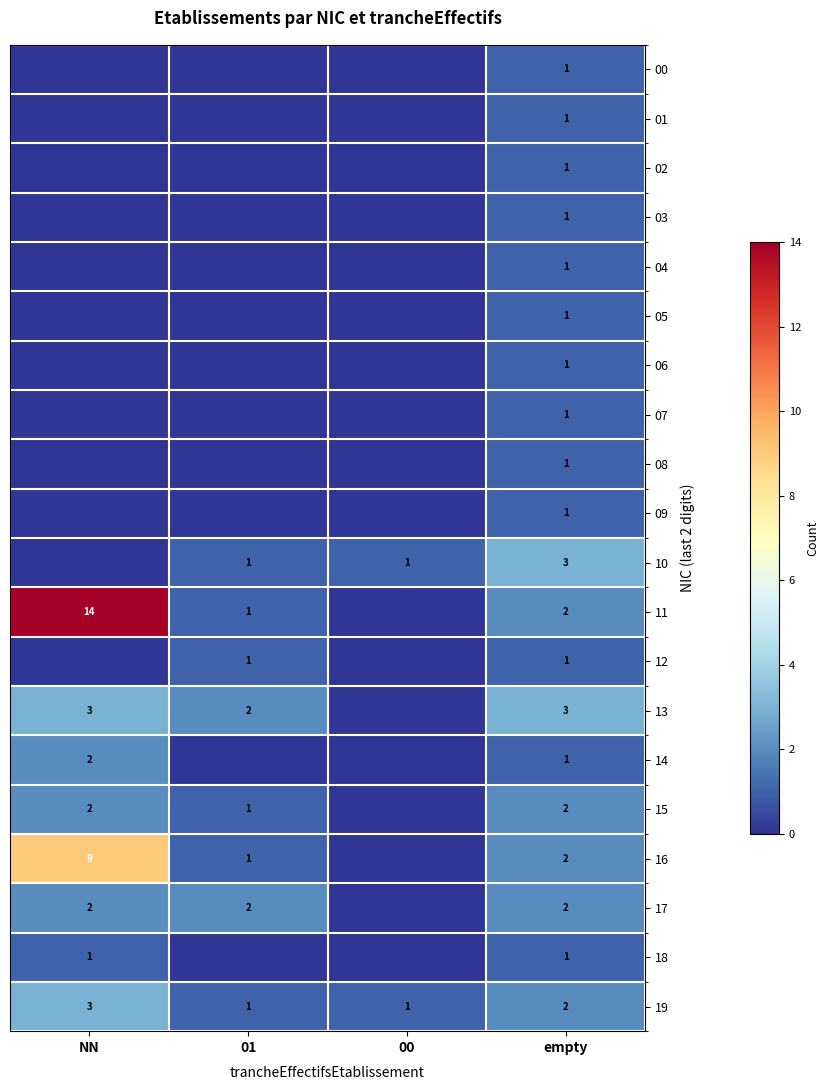

Is the value of 16 at NN greater than the value of 09 at empty?

Yes